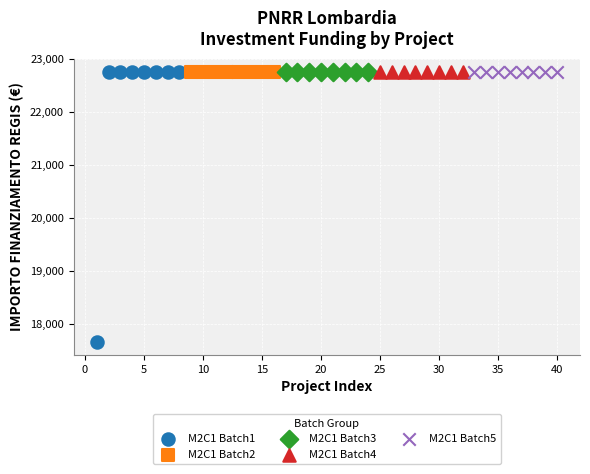

What are all the series names shown in the legend?

M2C1 Batch1, M2C1 Batch2, M2C1 Batch3, M2C1 Batch4, M2C1 Batch5